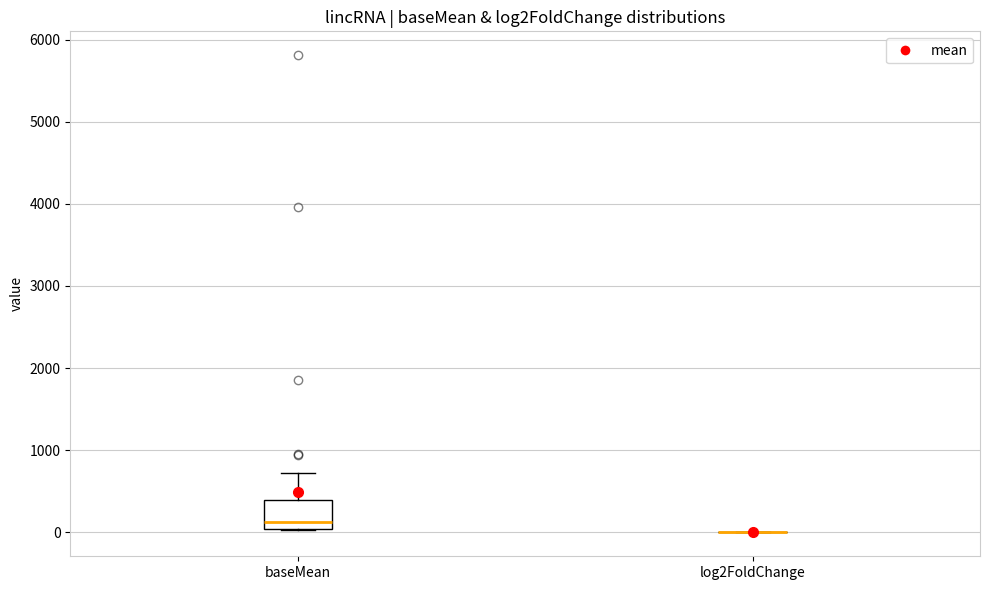

Which box is the tallest, from its lower edge to its upper edge?

baseMean